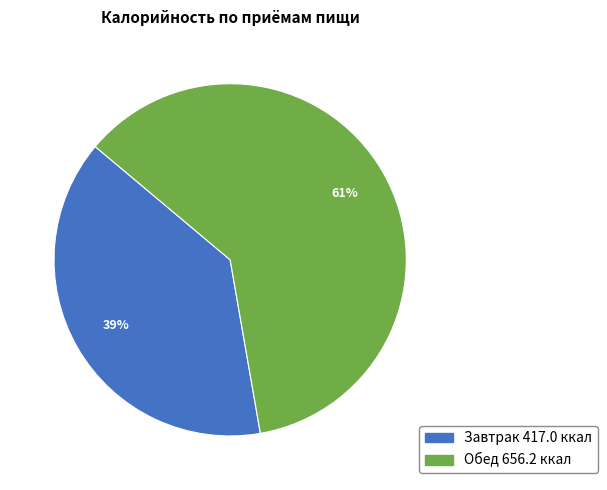

What is the smallest slice in the pie chart?

Завтрак